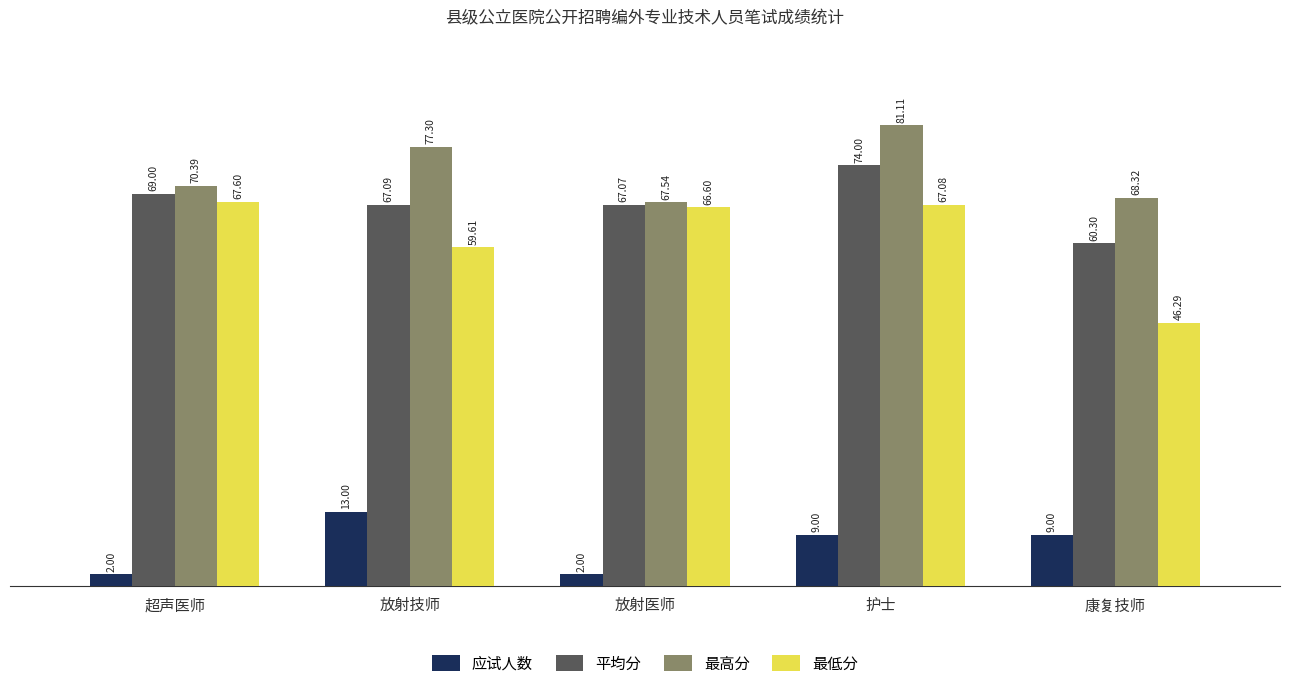

Reading left to right, what are all the values shown in this chart?

应试人数: 超声医师=2.0	放射技师=13.0	放射医师=2.0	护士=9.0	康复技师=9.0
平均分: 超声医师=69.0	放射技师=67.1	放射医师=67.1	护士=74.0	康复技师=60.3
最高分: 超声医师=70.4	放射技师=77.3	放射医师=67.5	护士=81.1	康复技师=68.3
最低分: 超声医师=67.6	放射技师=59.6	放射医师=66.6	护士=67.1	康复技师=46.3